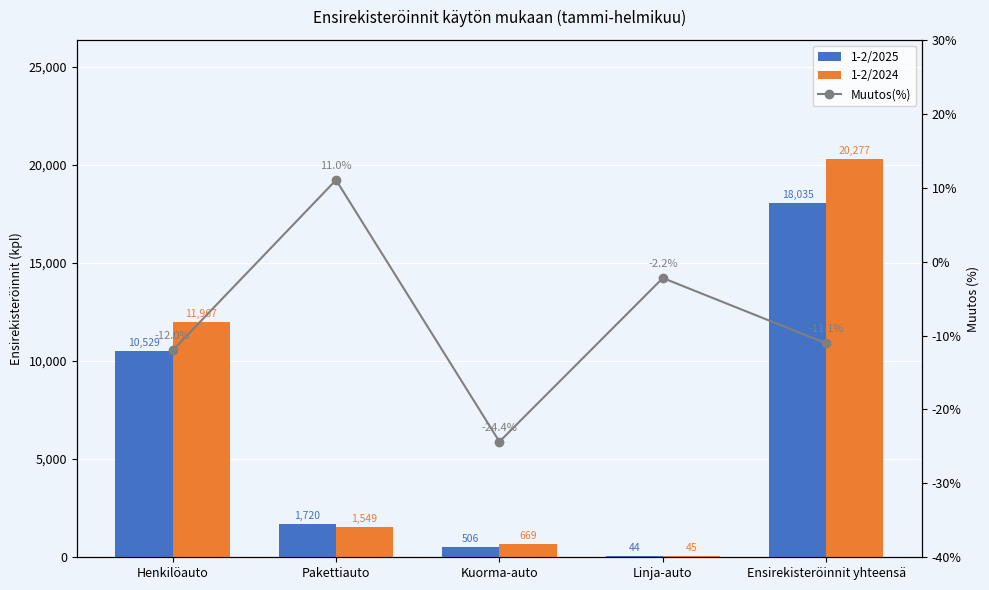

At which label does Muutos(%) reach its peak?

Pakettiauto